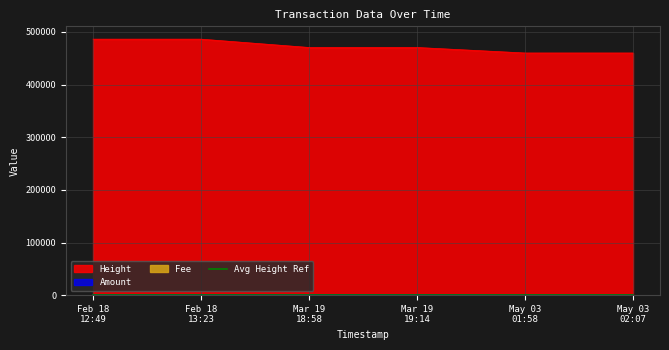

Which series has the largest total across all categories?

Height